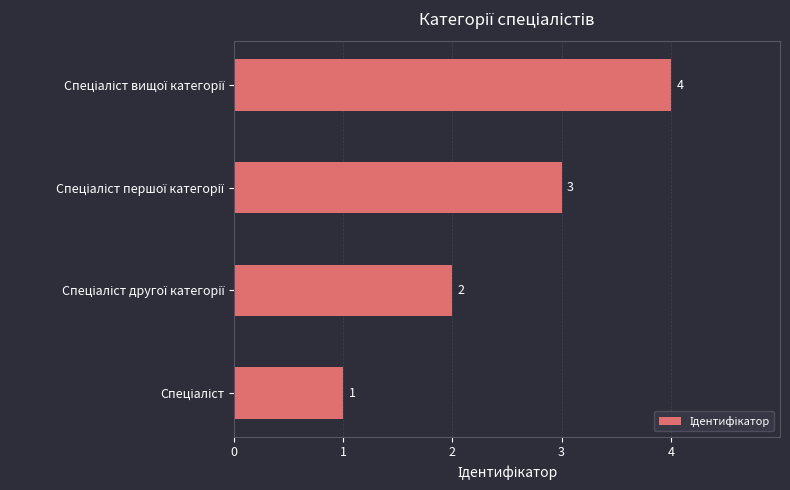

What is the difference between the maximum and minimum values?

3